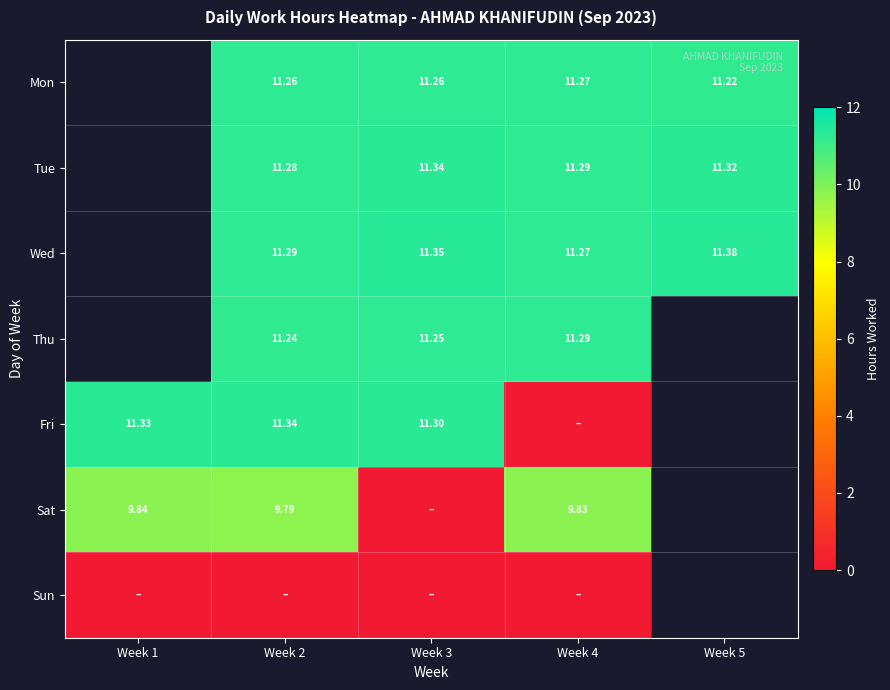

Is the value of Tue at Week 5 greater than the value of Wed at Week 4?

Yes